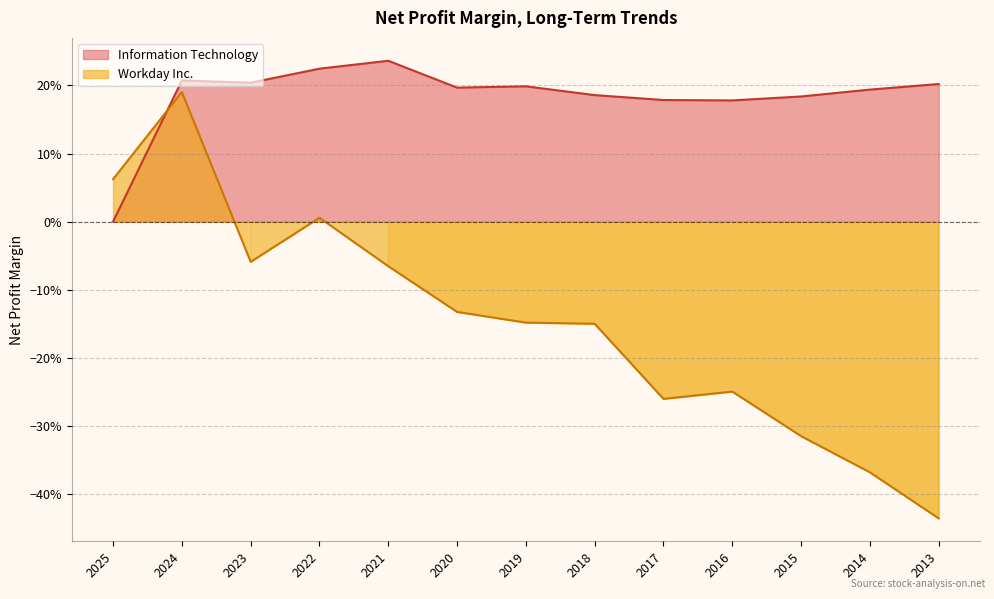

Is it true that Workday Inc. equals 0.1 at 2025?

True